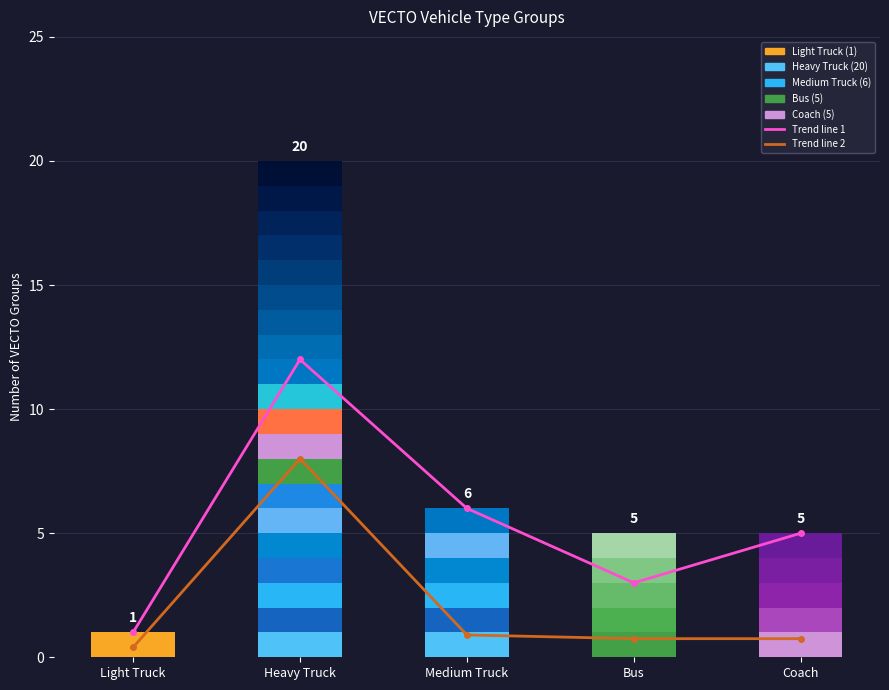

At how many categories does at least one series exceed 10?

1